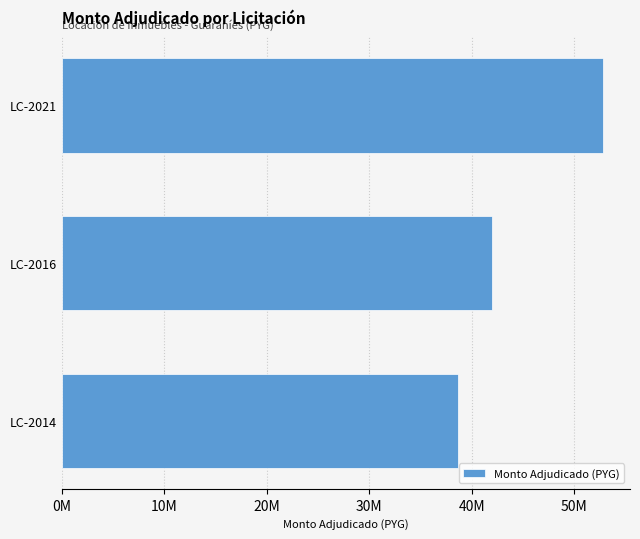

At which category does the chart reach its minimum across all series?

LC-2014